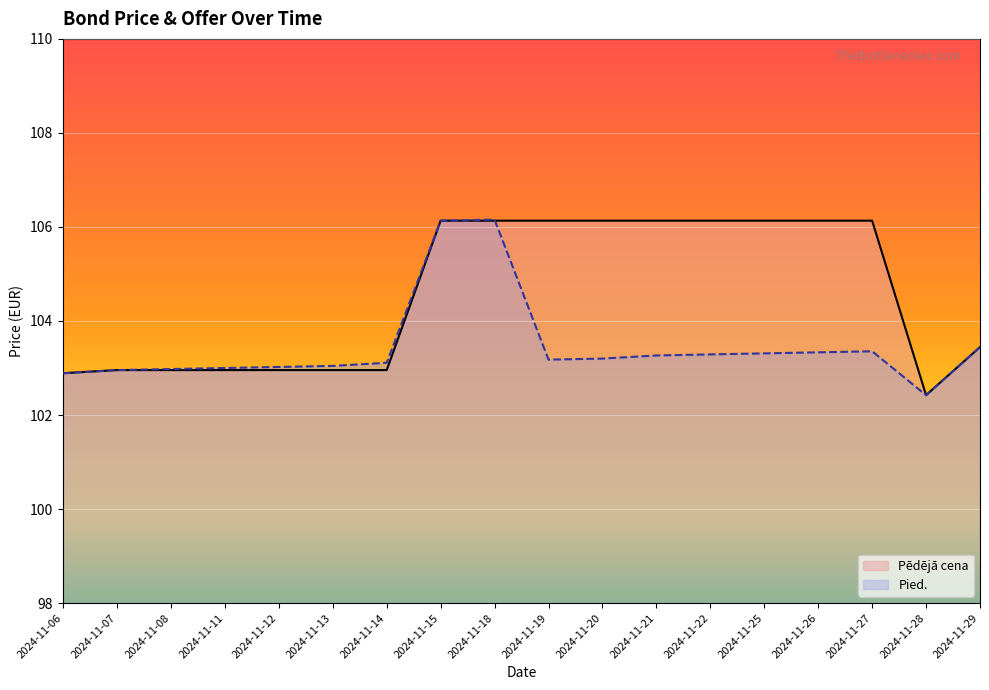

True or false: Pied. and Pēdējā cena cross at least once.

True